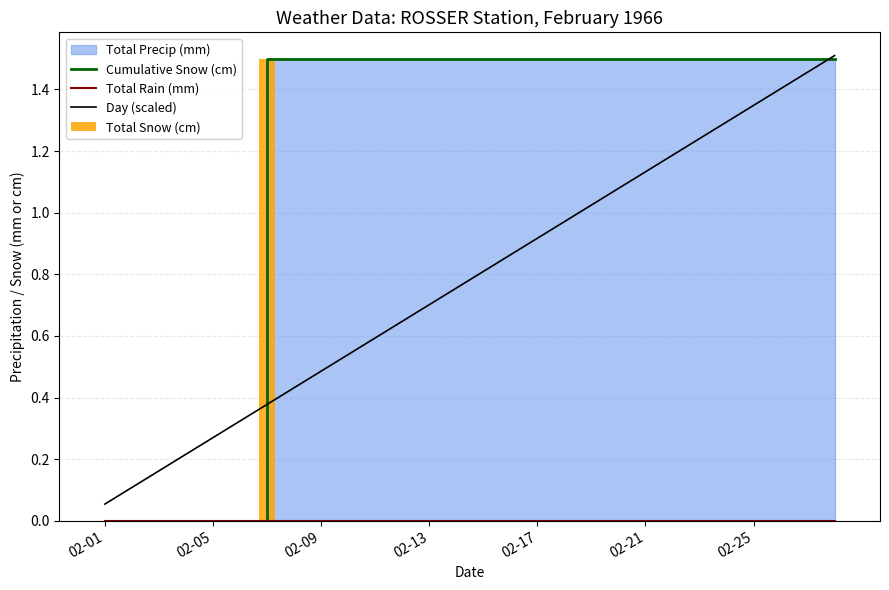

The value of Day (scaled) at 02-21 is 1.9. True or false?

False